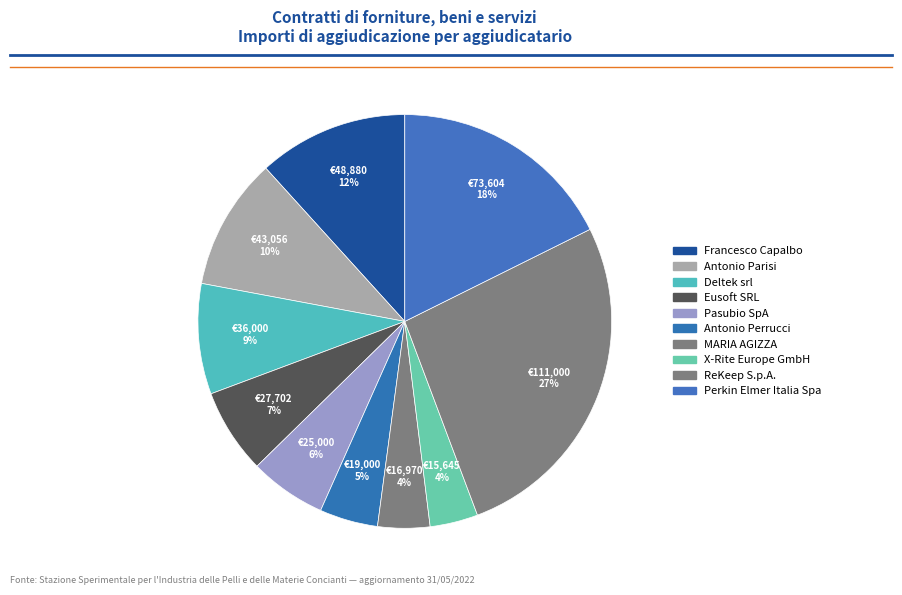

To the nearest percent, what portion does Pasubio SpA represent?

6%